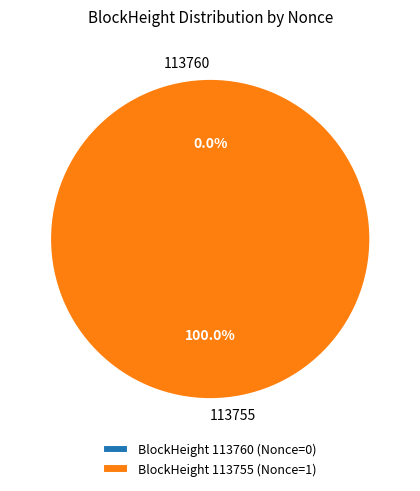

The 113755 slice represents 100% of the pie. True or false?

True